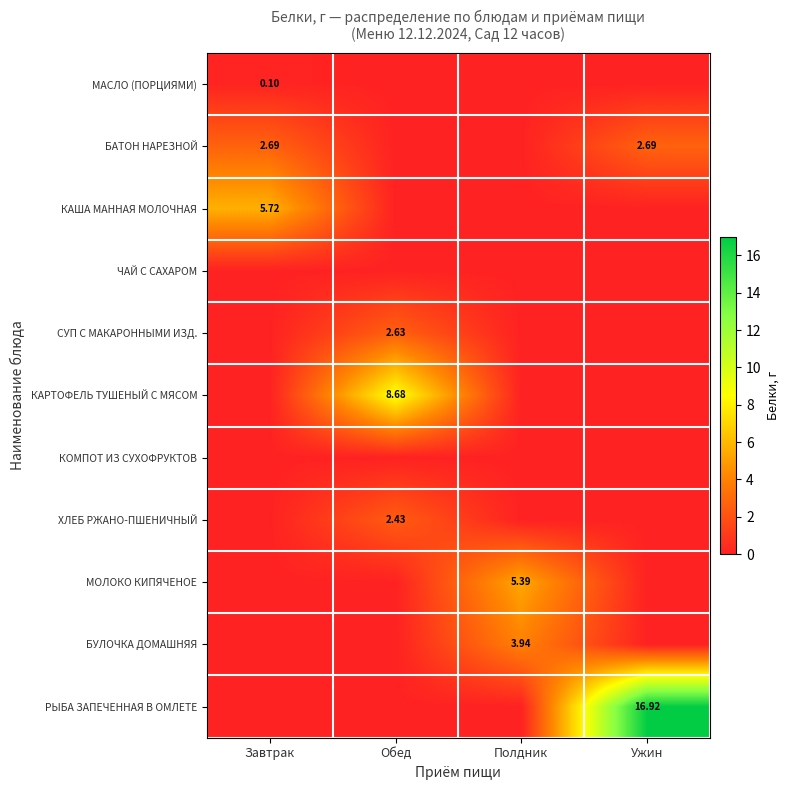

At which category is the sum across all series the highest?

Ужин